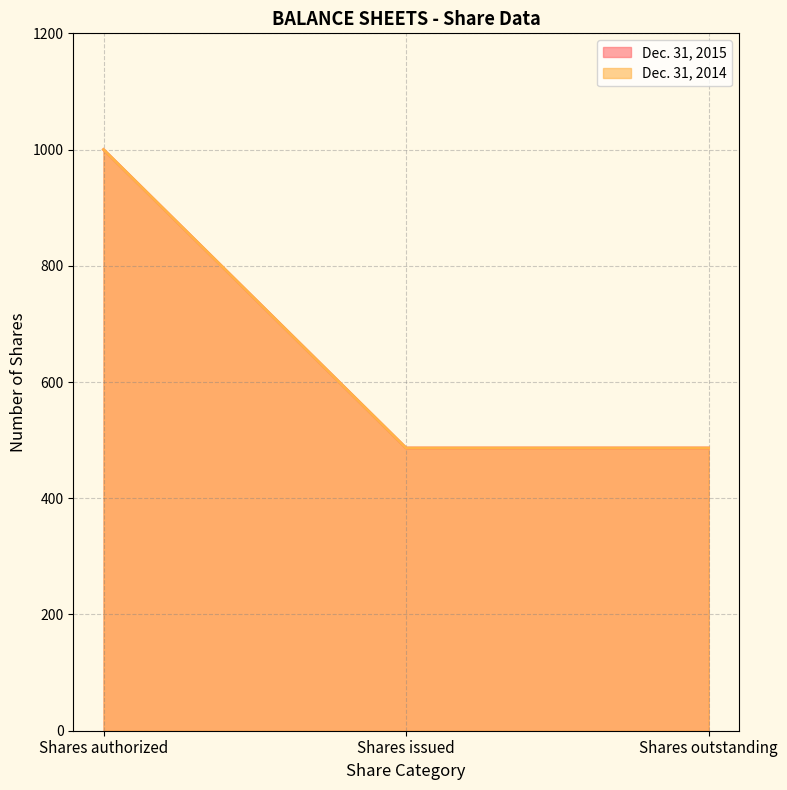

Rank the series at Shares issued from highest to lowest value.

Dec. 31, 2015, Dec. 31, 2014